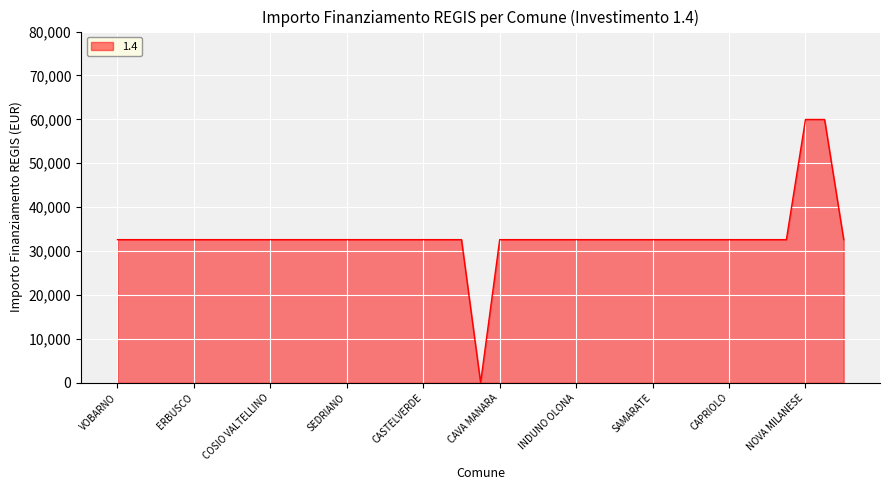

What is the difference between the maximum and minimum values?

59966